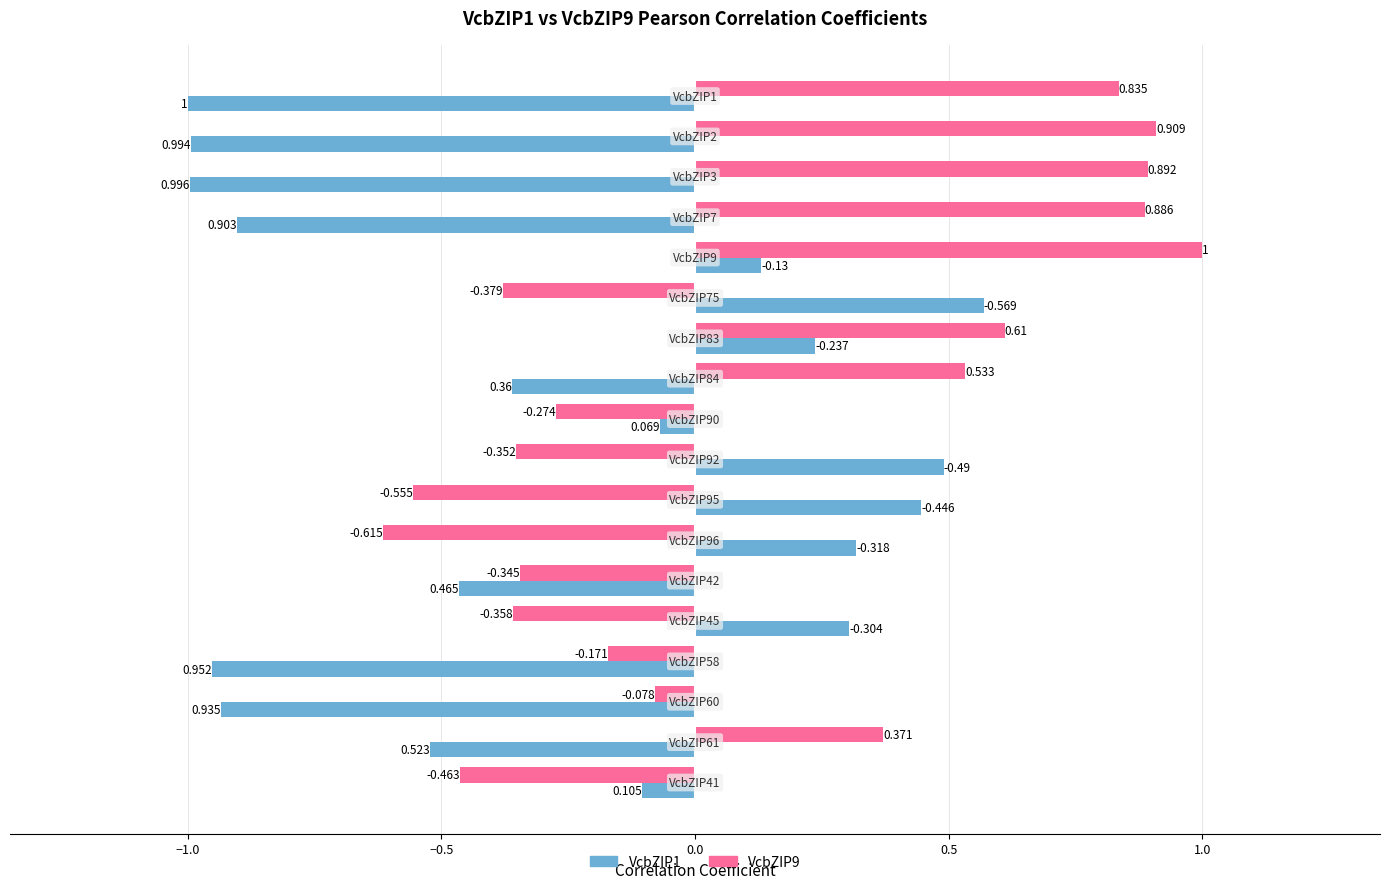

How many data points in VcbZIP9 are less than 0?

10